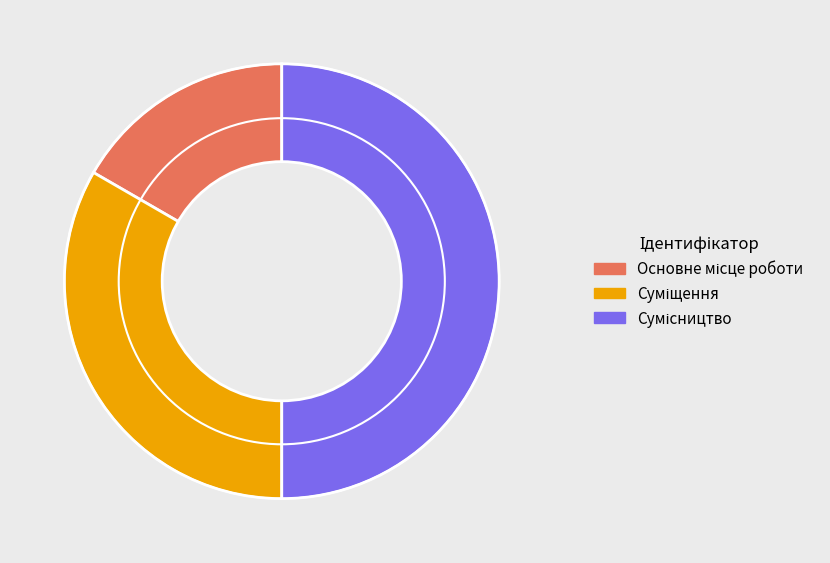

Rank the categories by value from lowest to highest.

Основне місце роботи, Суміщення, Сумісництво